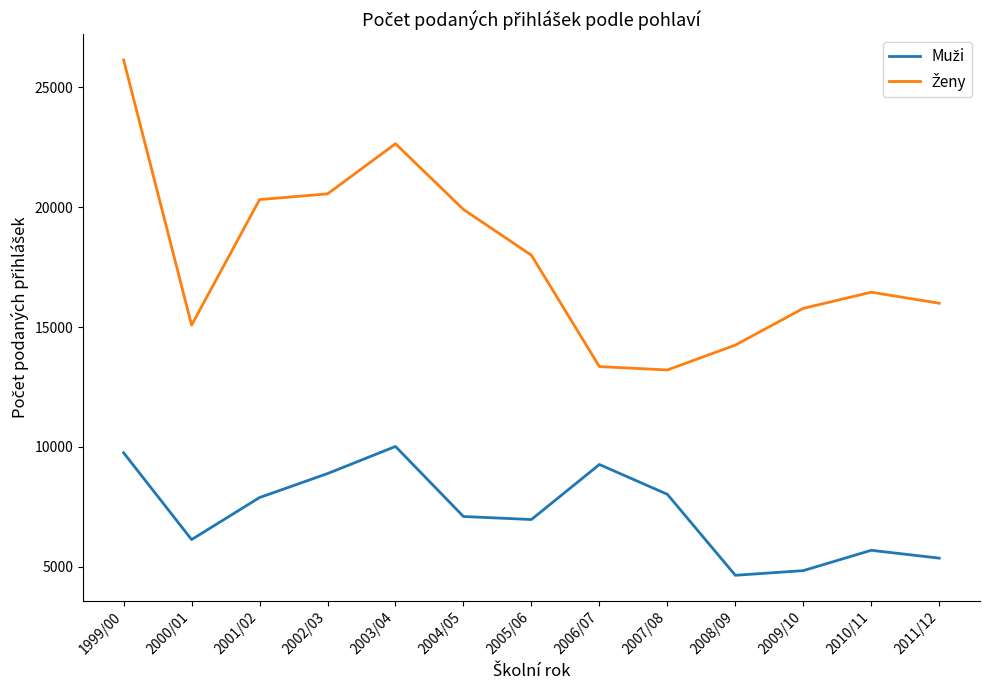

What is the spread (max minus min) of values at 2004/05?

12811